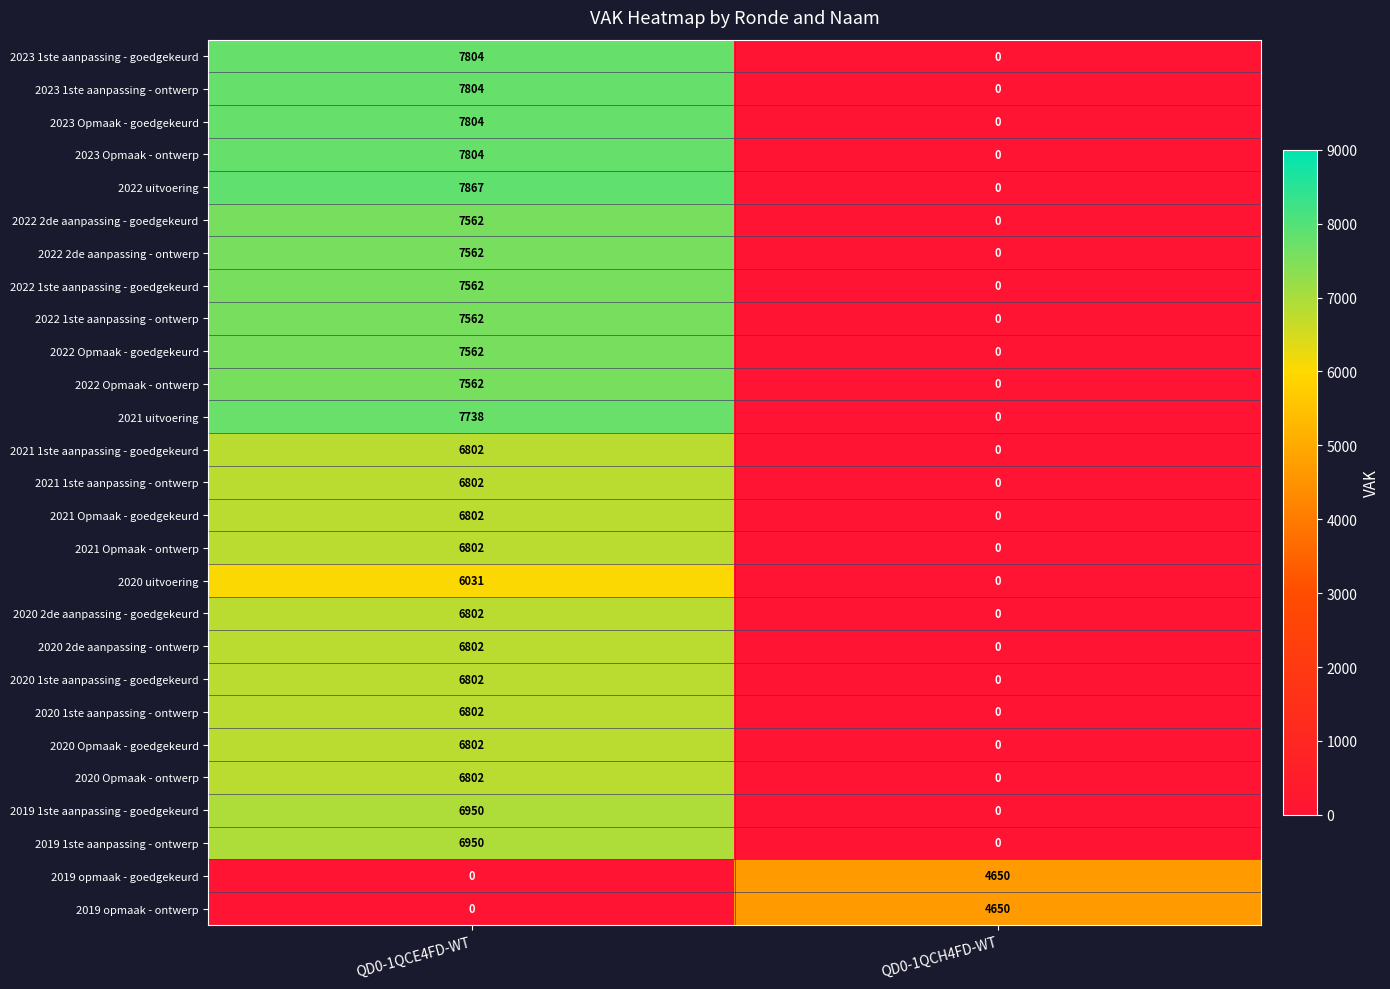

Which category has the highest value in the 2021 Opmaak - goedgekeurd series?

QD0-1QCE4FD-WT